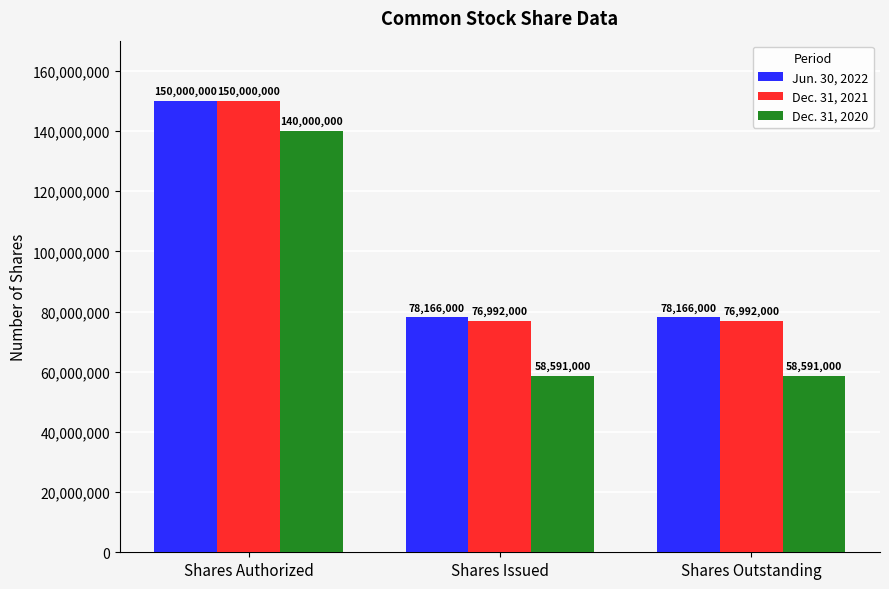

What is the difference between the maximum and minimum values in the Dec. 31, 2020 series?

81409000